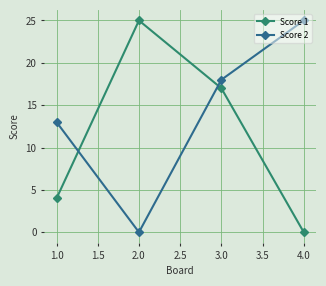

Where is Score 1 nearest to the value 12?

3.0